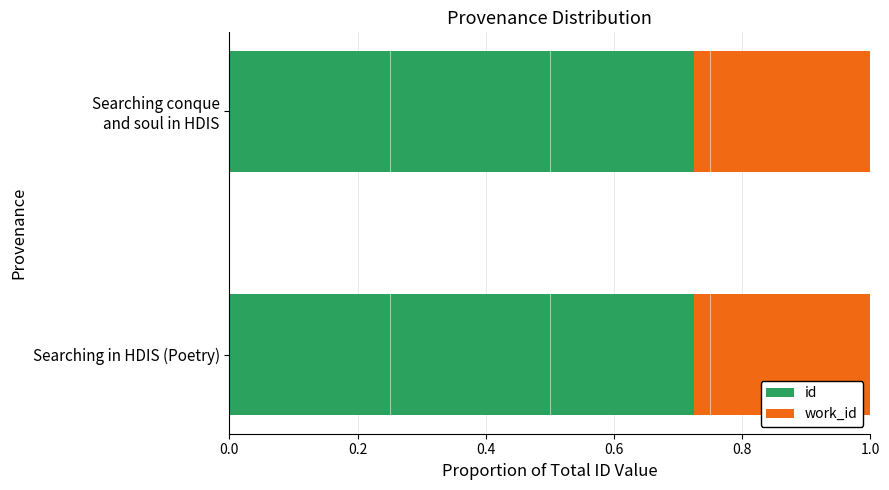

What is the total value across all series at Searching in HDIS (Poetry)?

1.0